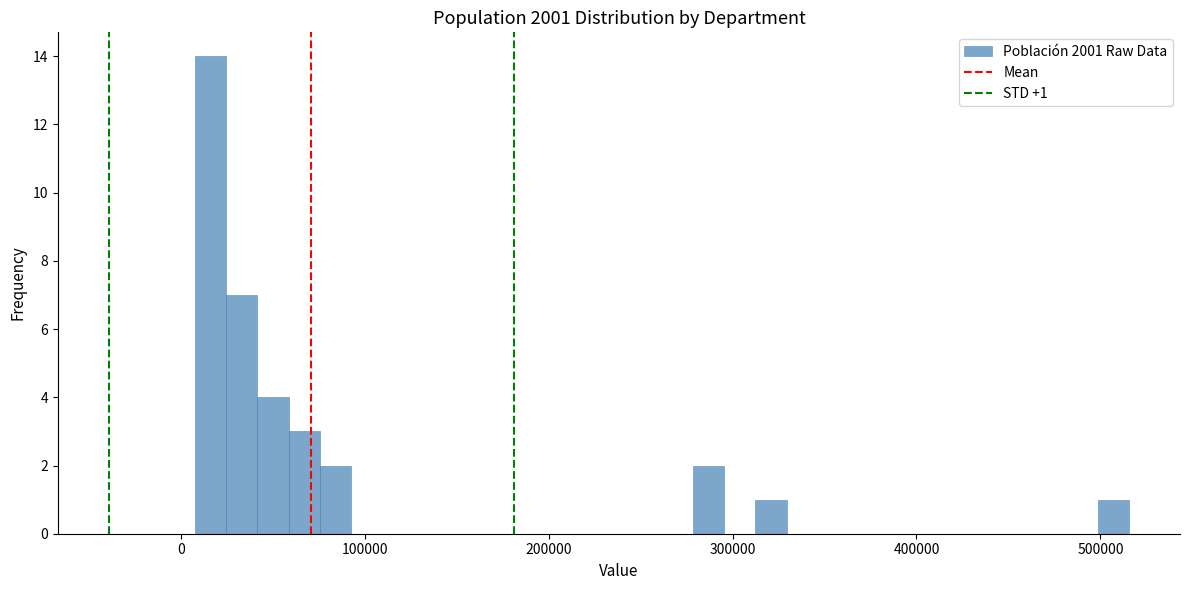

Read against the x-axis, roughly where is the centre of the tallest bar?

20000